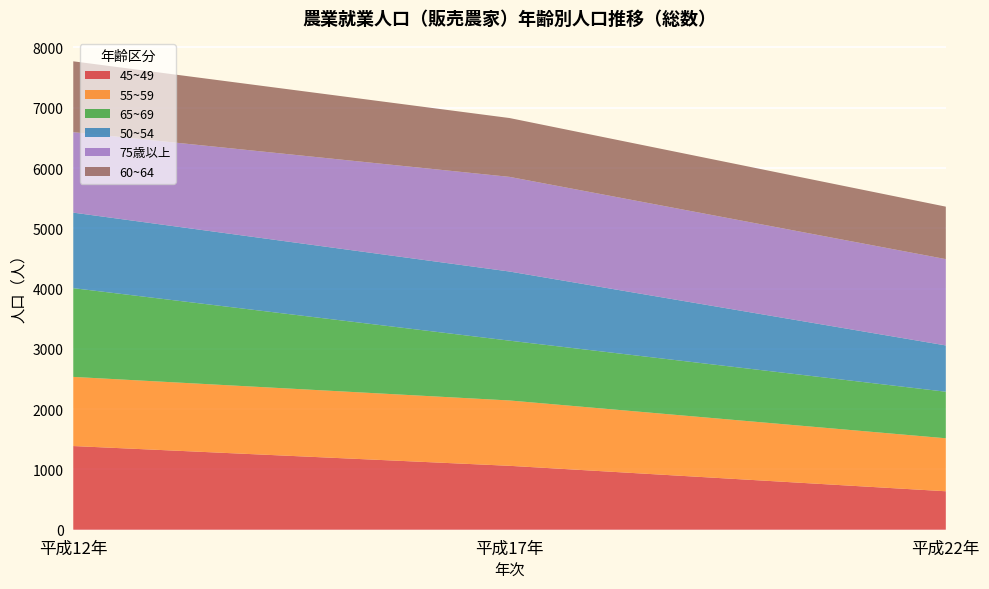

Reading left to right, transcribe all the data shown in this chart.

45~49: 1388	1060	638
55~59: 1147	1084	879
65~69: 1472	992	772
50~54: 1253	1147	768
75歳以上: 1335	1570	1432
60~64: 1175	976	870